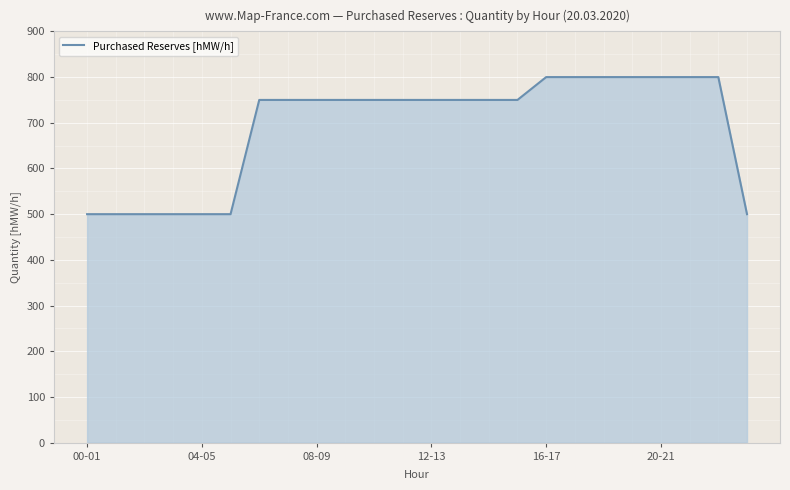

What is the greatest value displayed?

800